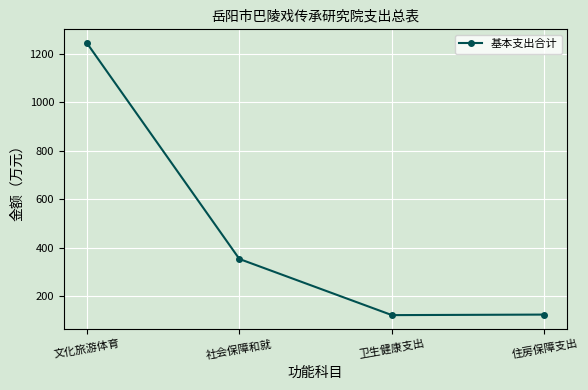

What is the ratio of the value at 住房保障支出 to the value at 文化旅游体育?

0.1